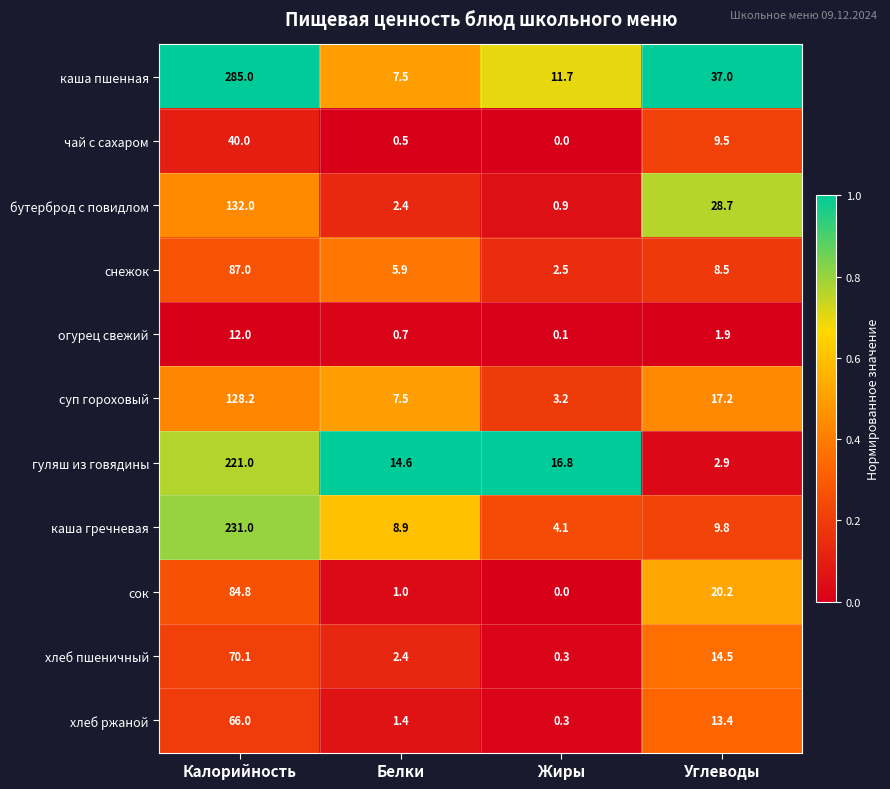

The value of чай с сахаром at Углеводы is 9.5. True or false?

True